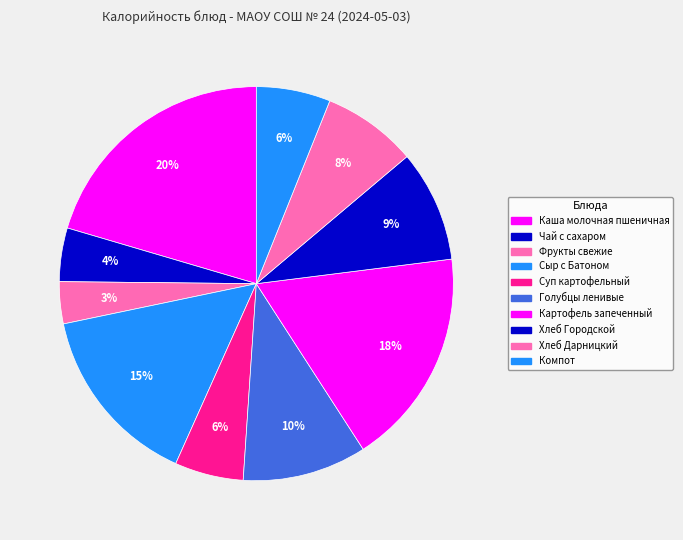

True or false: Каша молочная пшеничная accounts for 20% of the total.

True